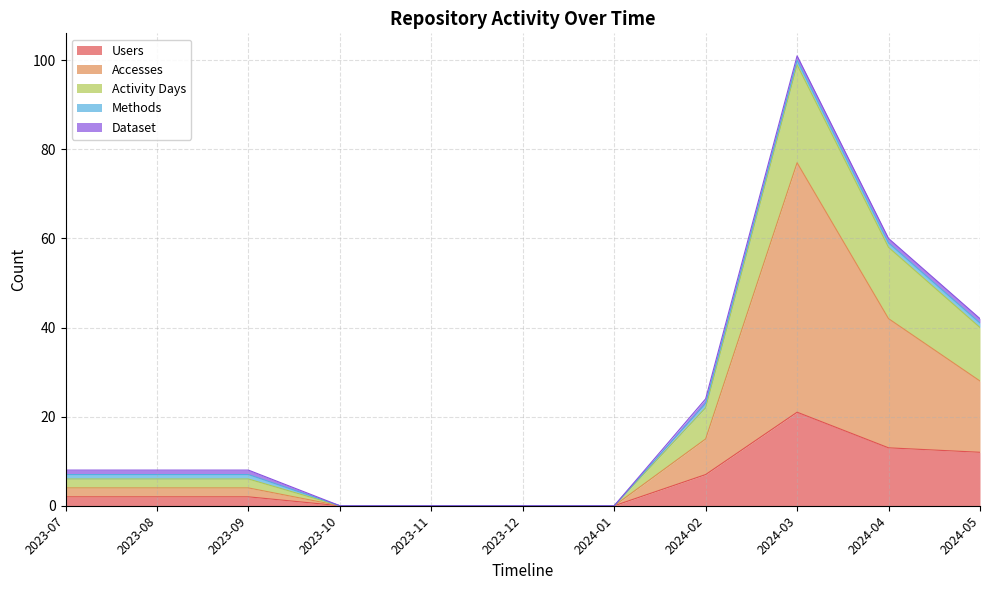

Where is Accesses nearest to the value 38?

2024-04